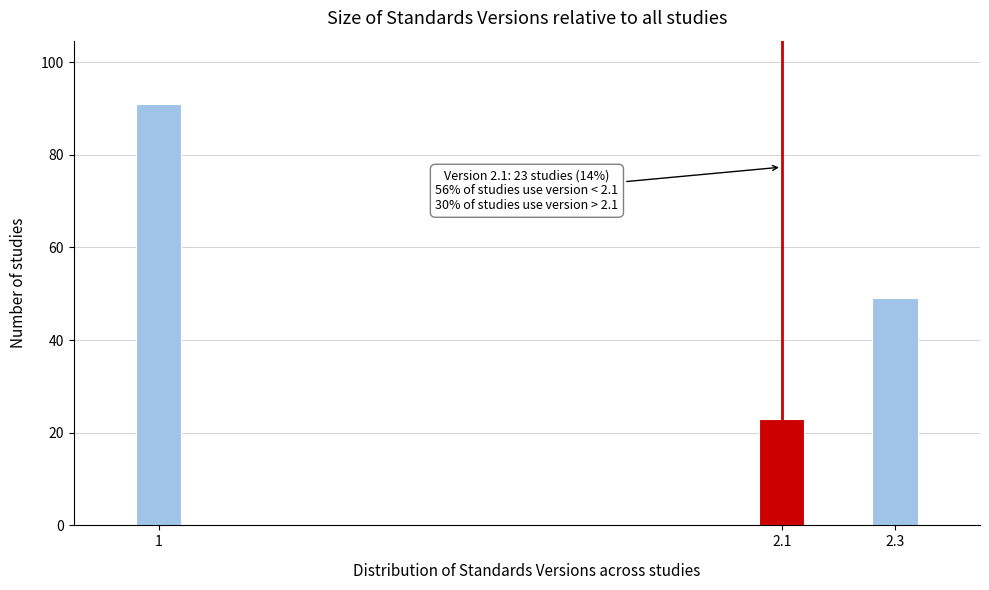

Reading left to right, list all the values displayed in this chart.

91	23	49